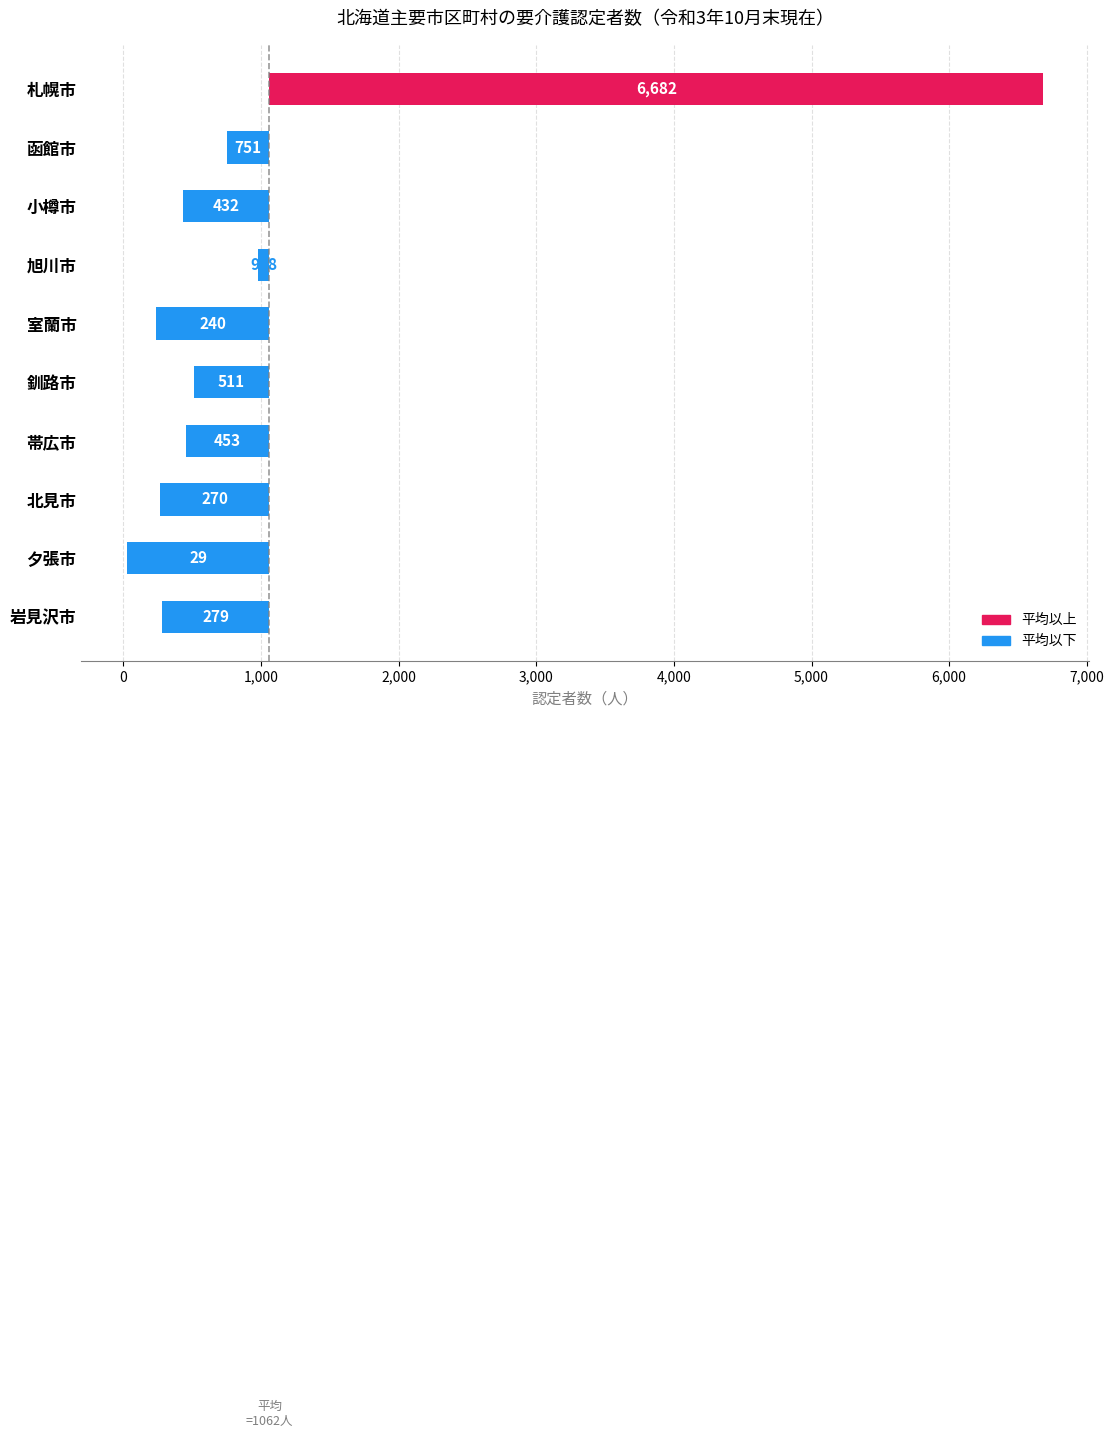

Reading left to right, transcribe all the data shown in this chart.

5619.5	-311.5	-630.5	-84.5	-822.5	-551.5	-609.5	-792.5	-1033.5	-783.5